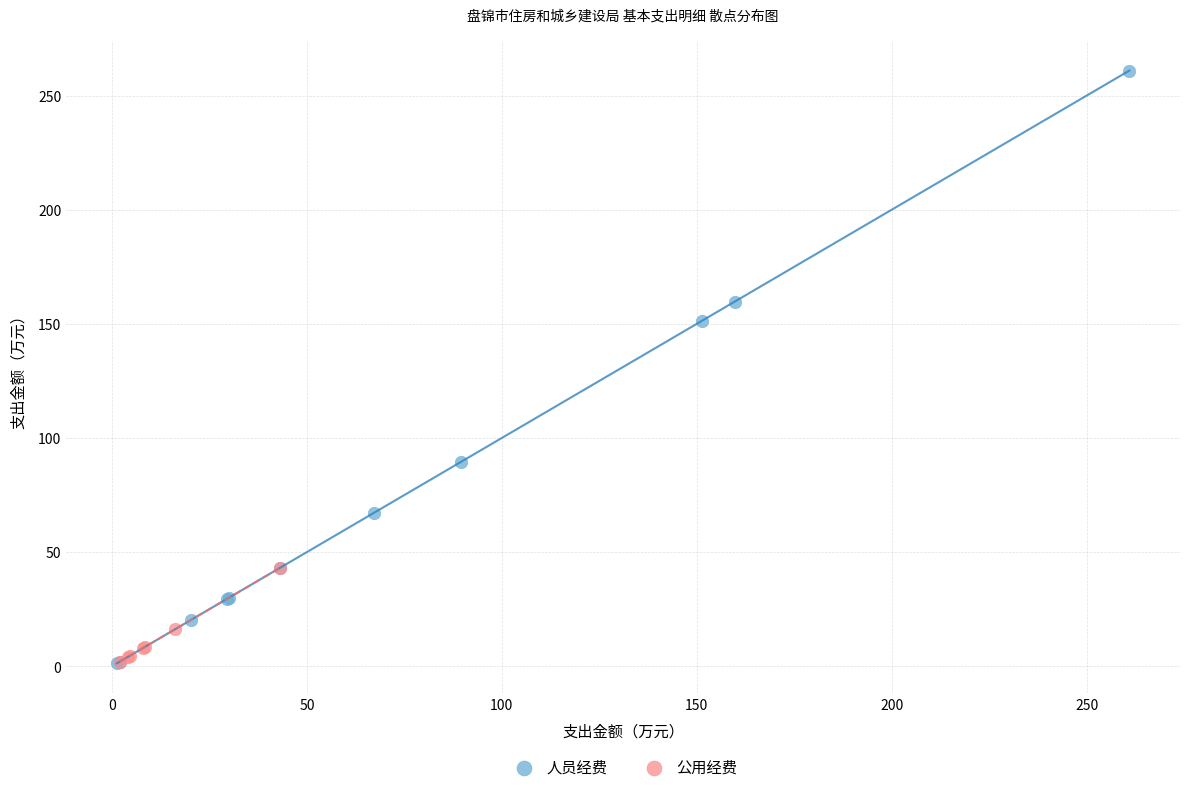

Which series has the largest Y range (max minus min)?

人员经费